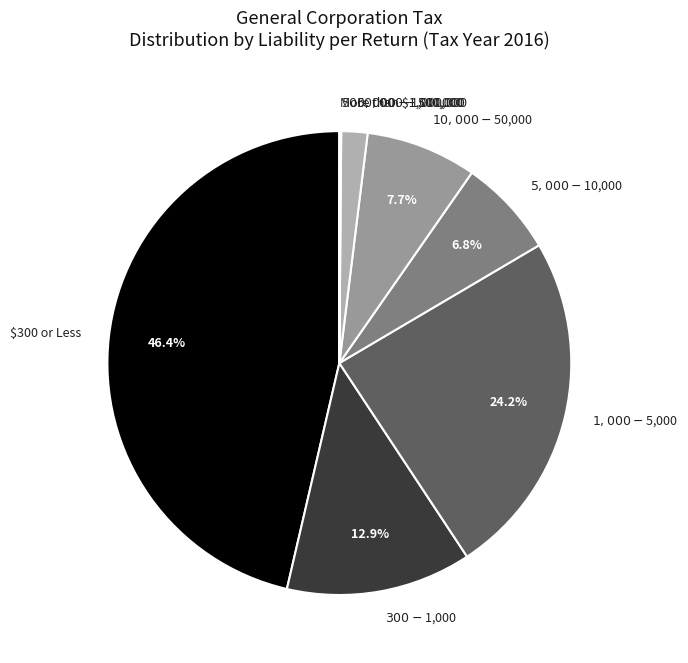

Combined, do $300 or Less and $300 - $1,000 account for over 50%?

Yes